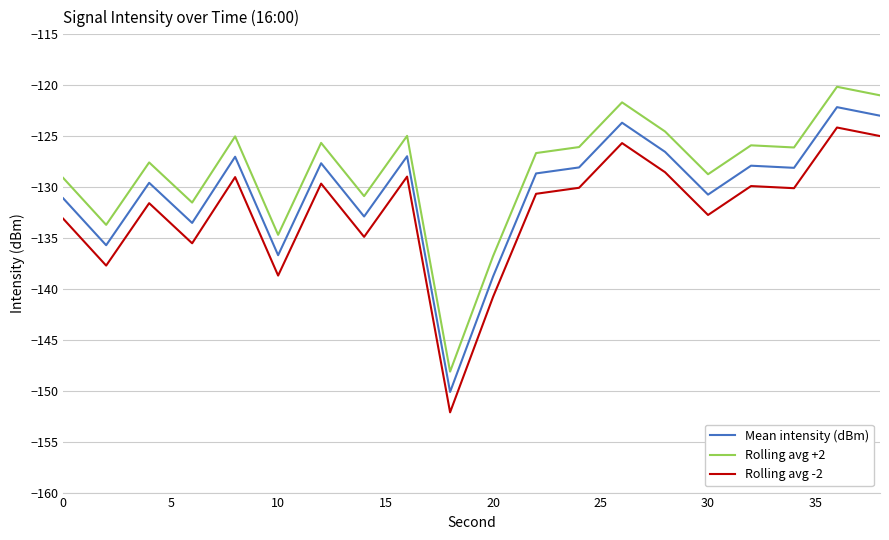

List the series in order of their peak value, highest first.

Rolling avg +2, Mean intensity (dBm), Rolling avg -2